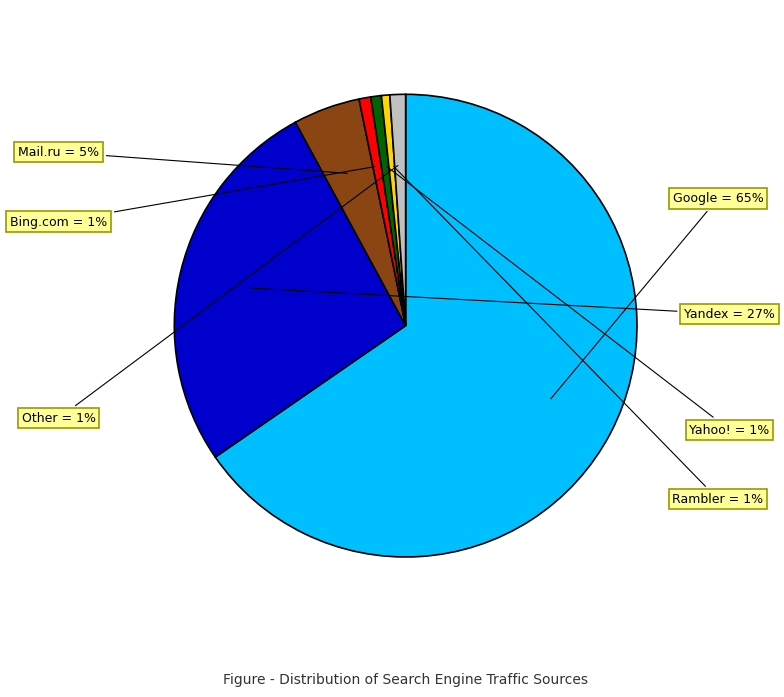

To the nearest percent, what is the average slice percentage?

14%